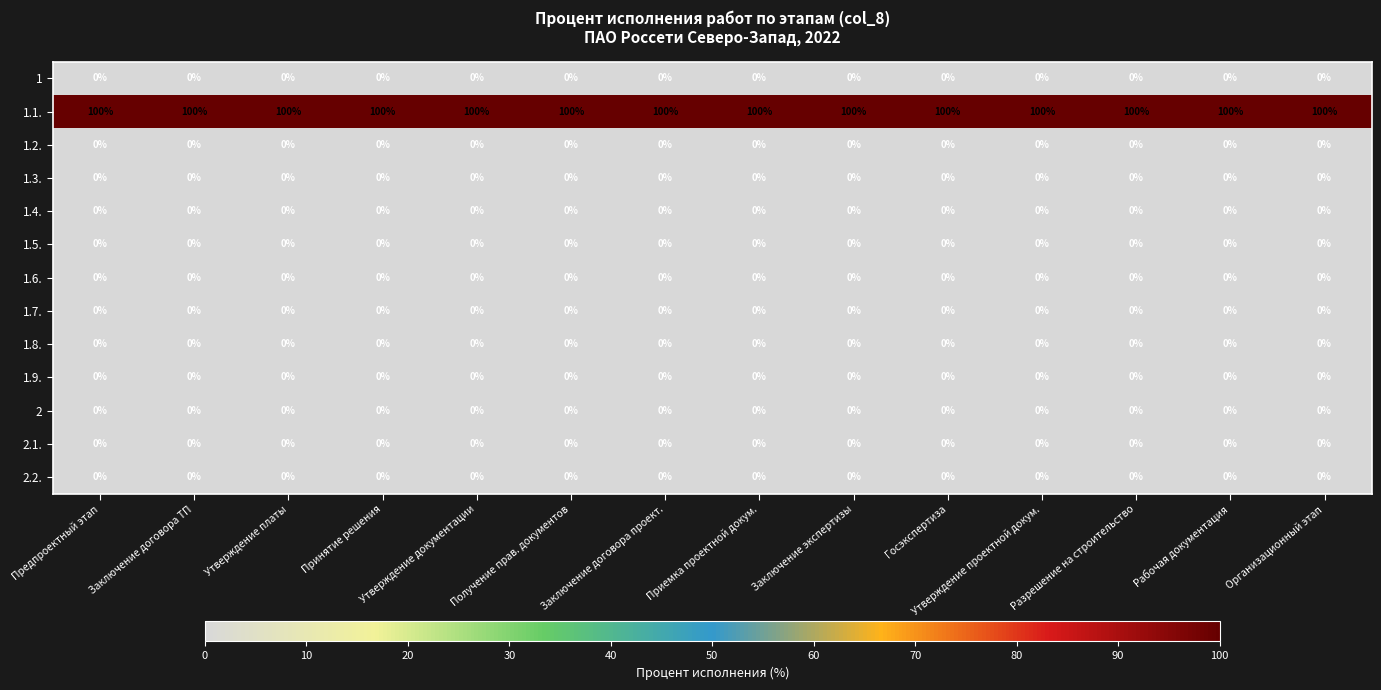

Which series has the largest total across all categories?

1.1.